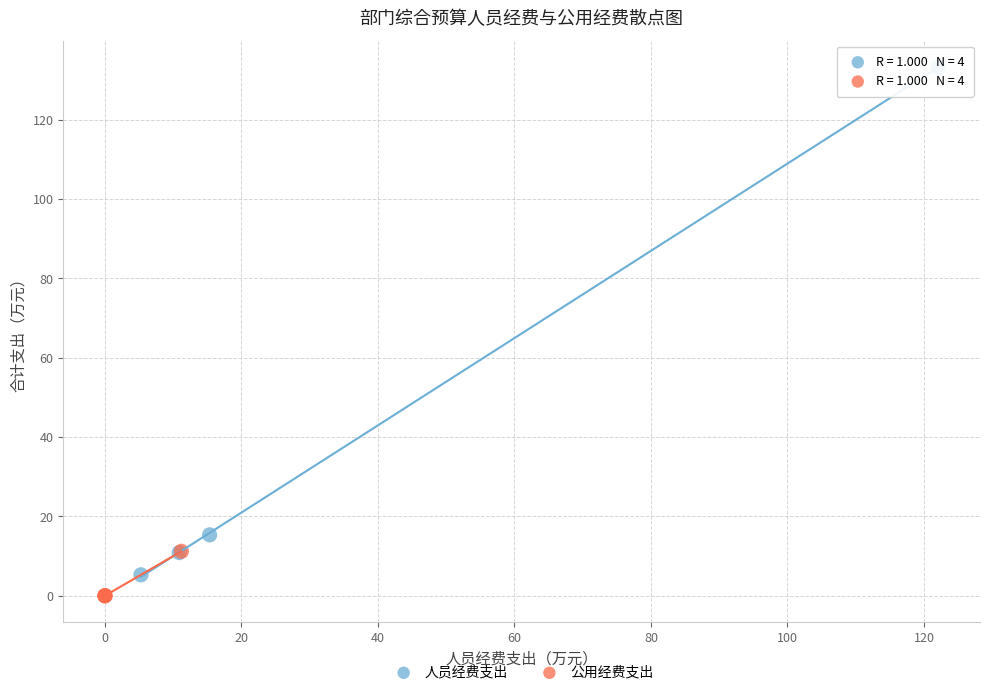

What are all the series names shown in the legend?

人员经费支出, 公用经费支出